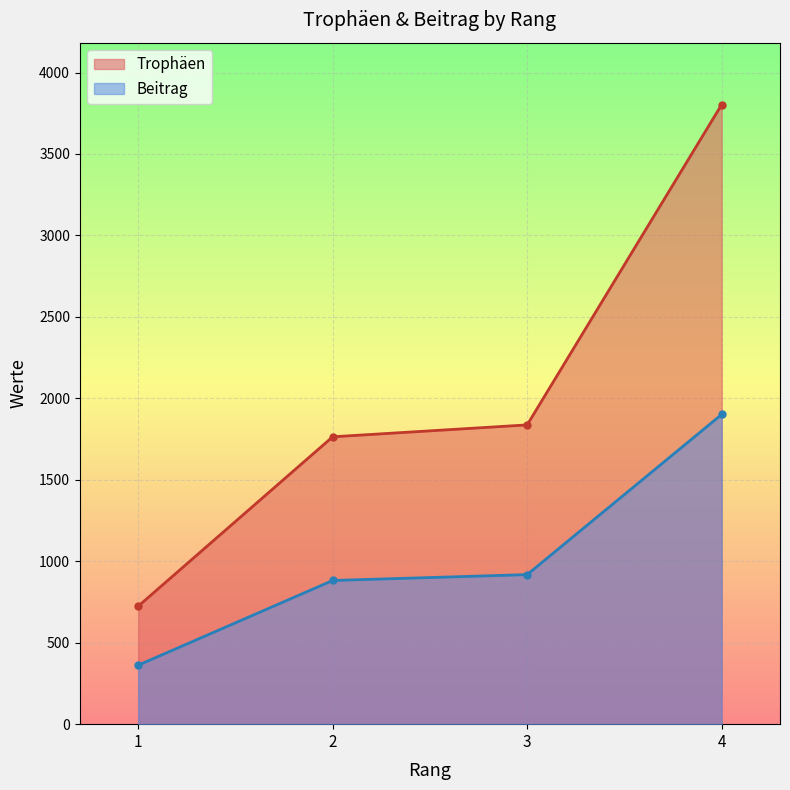

How many data points in Trophäen are less than 1837?

2